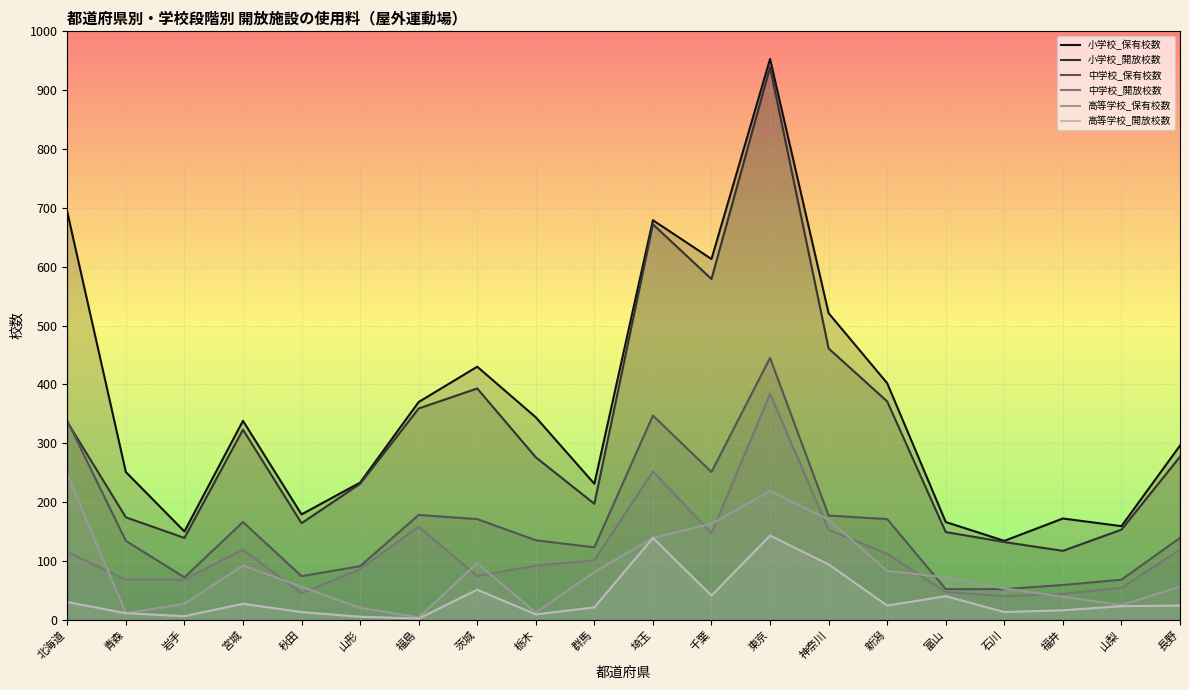

Where does the 小学校_保有校数 series first go above 338?

北海道